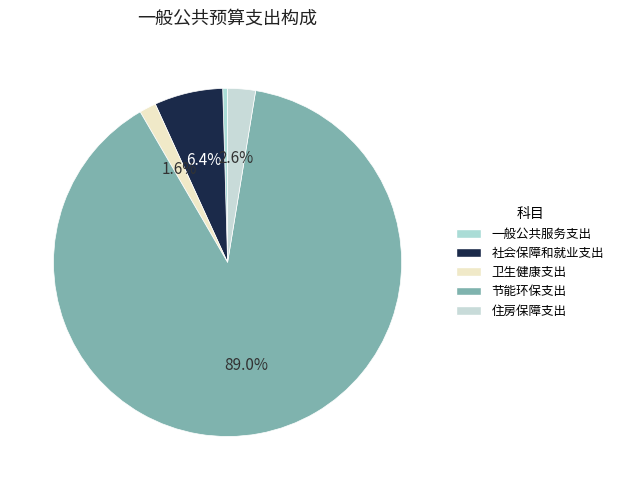

Is there a majority slice in this chart?

Yes